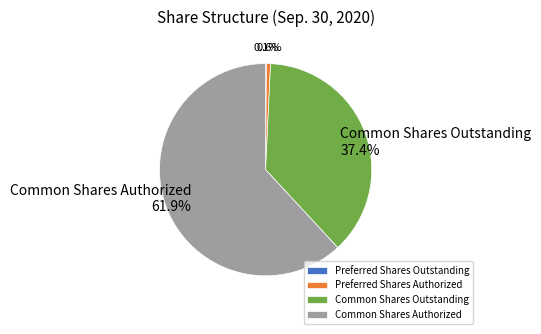

Is there any slice that represents more than half of the pie?

Yes